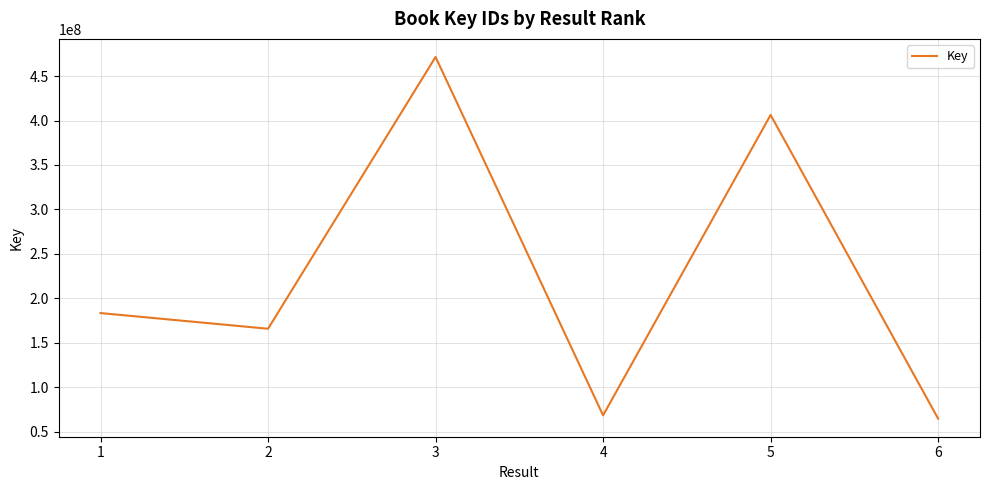

List the labels in order of value, smallest first.

6, 4, 2, 1, 5, 3